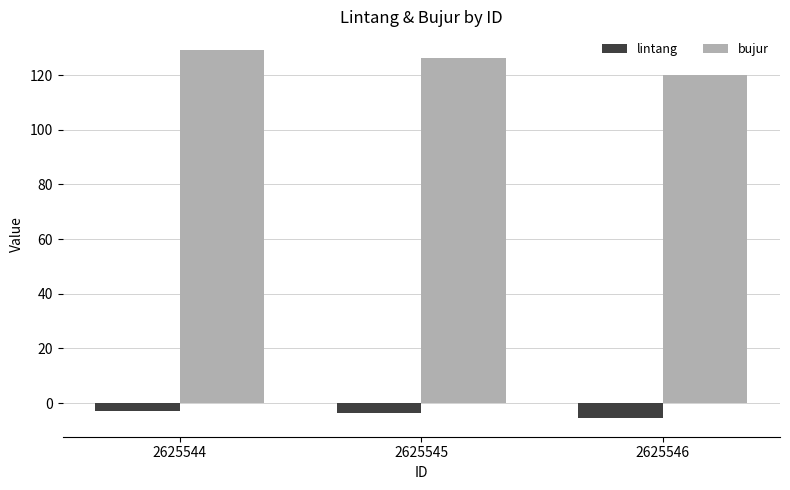

Rank the series by their maximum value, from highest to lowest.

bujur, lintang